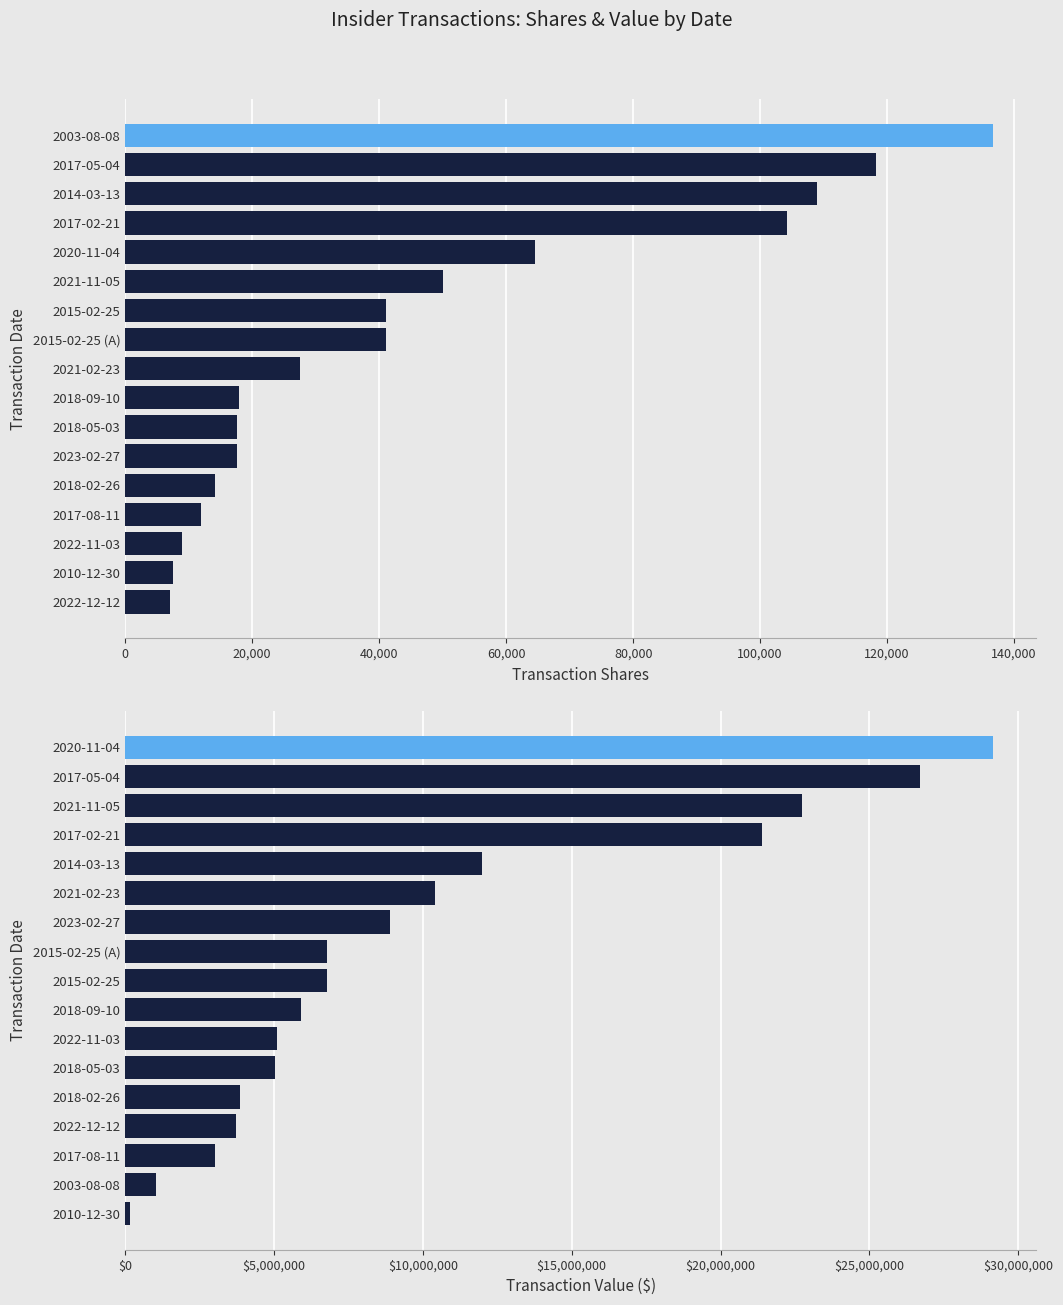

What are all the series names shown in the legend?

transactionShares, transactionValue